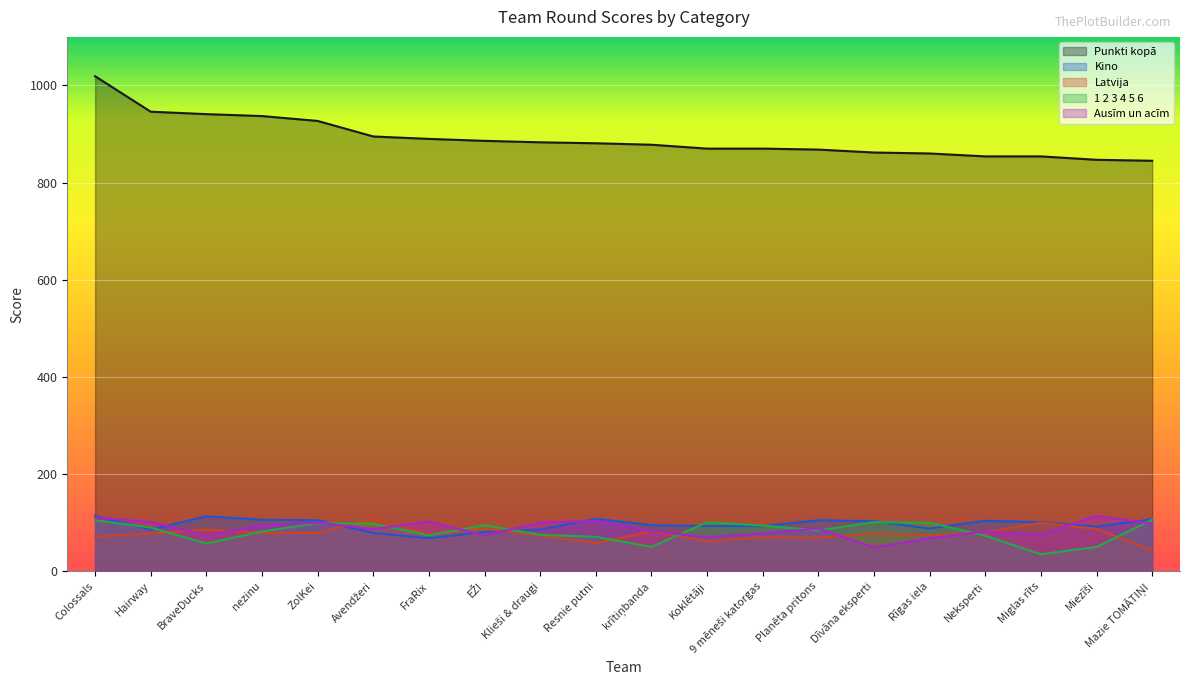

The value of 1 2 3 4 5 6 at Hairway is 159. True or false?

False